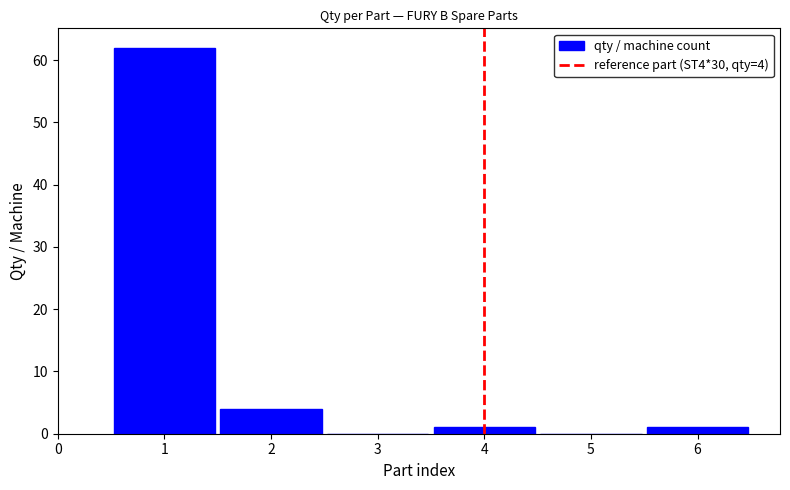

Reading left to right, list all the values displayed in this chart.

1=62	2=4	3=0	4=1	5=0	6=1